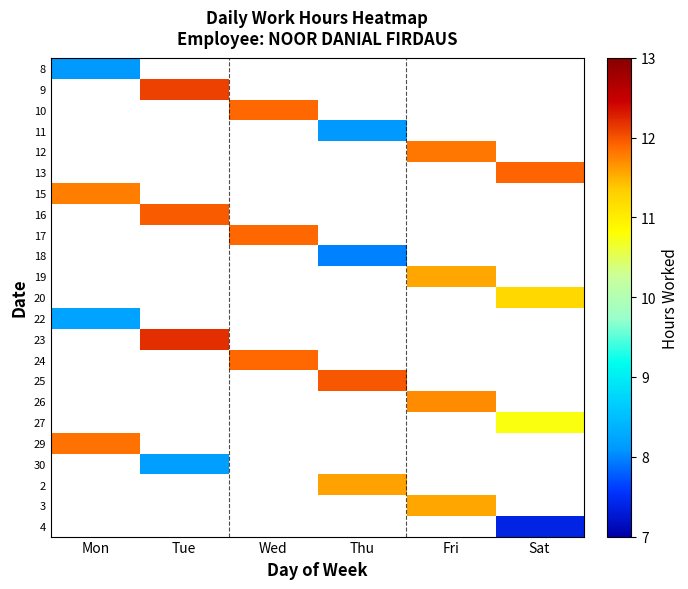

Which category has the lowest value across all series?

Sat